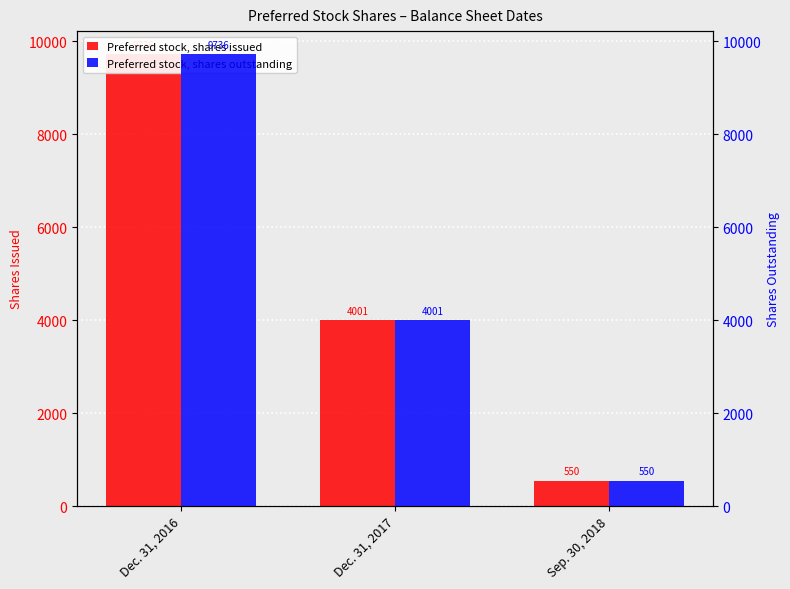

At how many categories does at least one series exceed 7577?

1